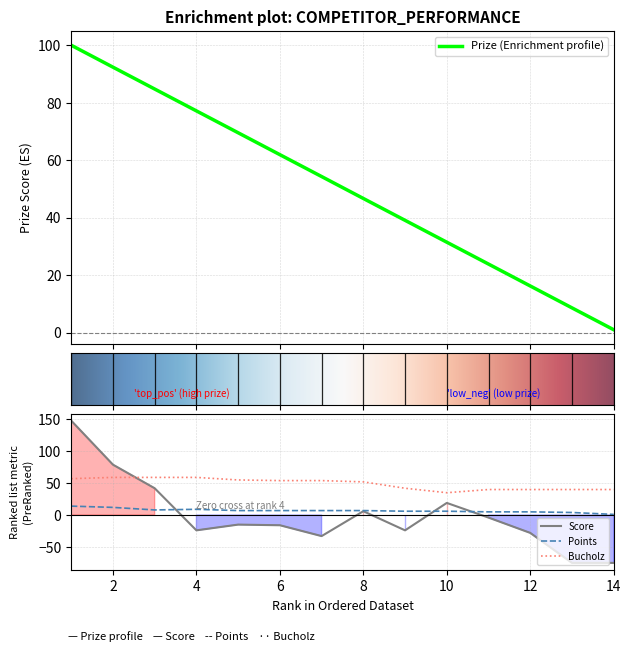

What are all the series names shown in the legend?

Prize, Score, Points, Bucholz